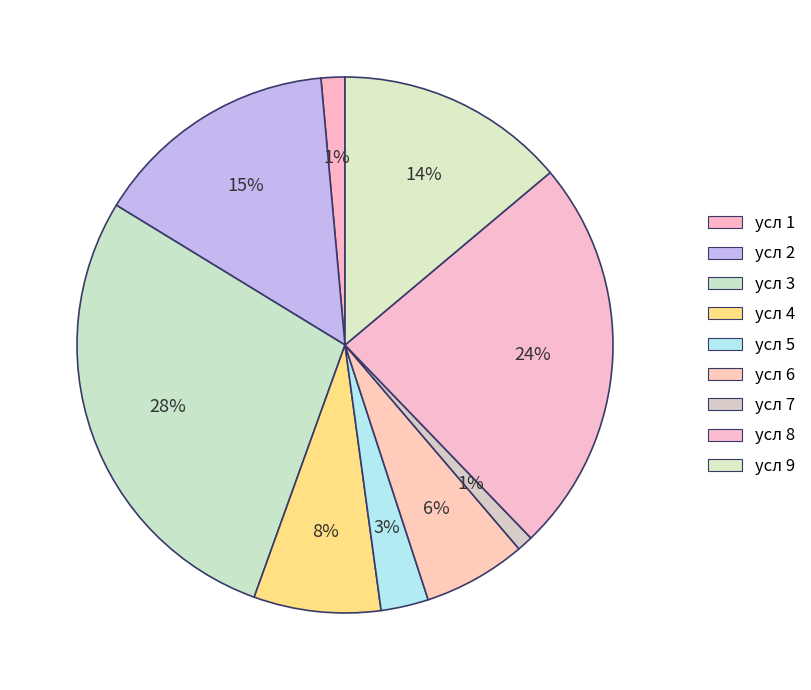

Between усл 6 and усл 3, which is larger?

усл 3